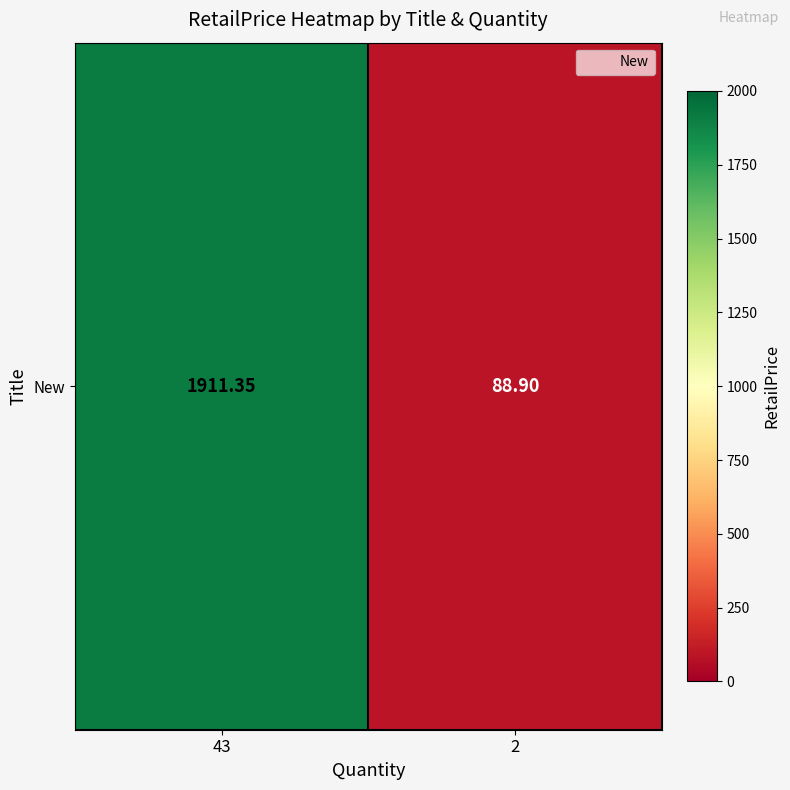

List the labels in order of value, smallest first.

2, 43